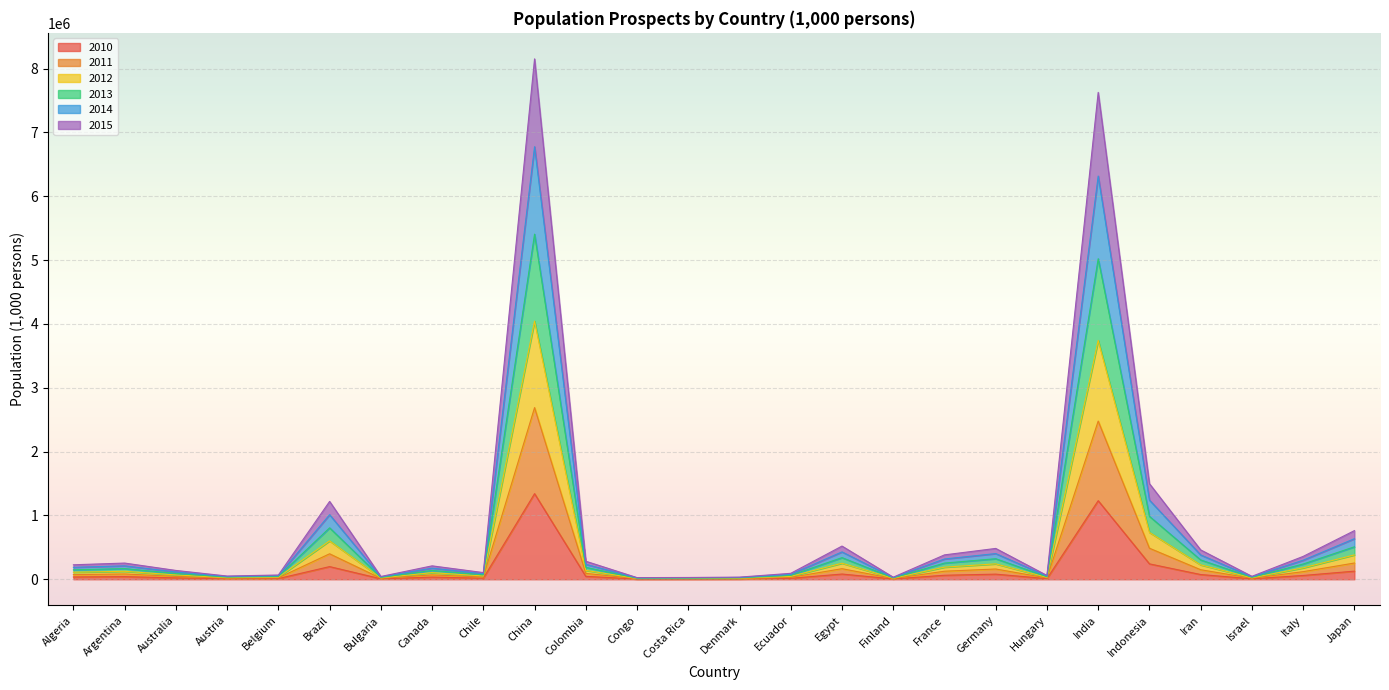

How many categories are shown in the chart?

26